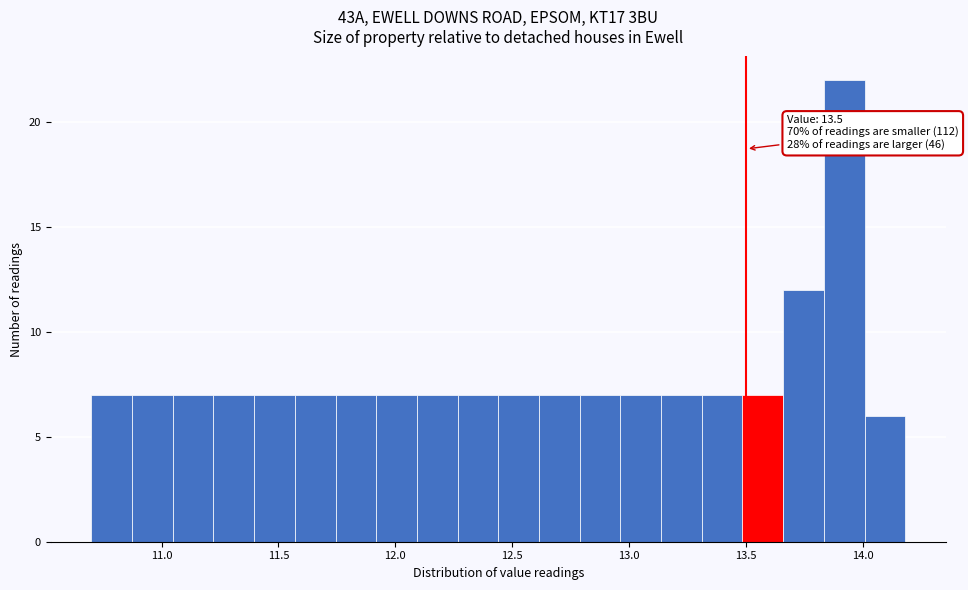

Read against the x-axis, roughly where is the centre of the tallest bar?

13.90